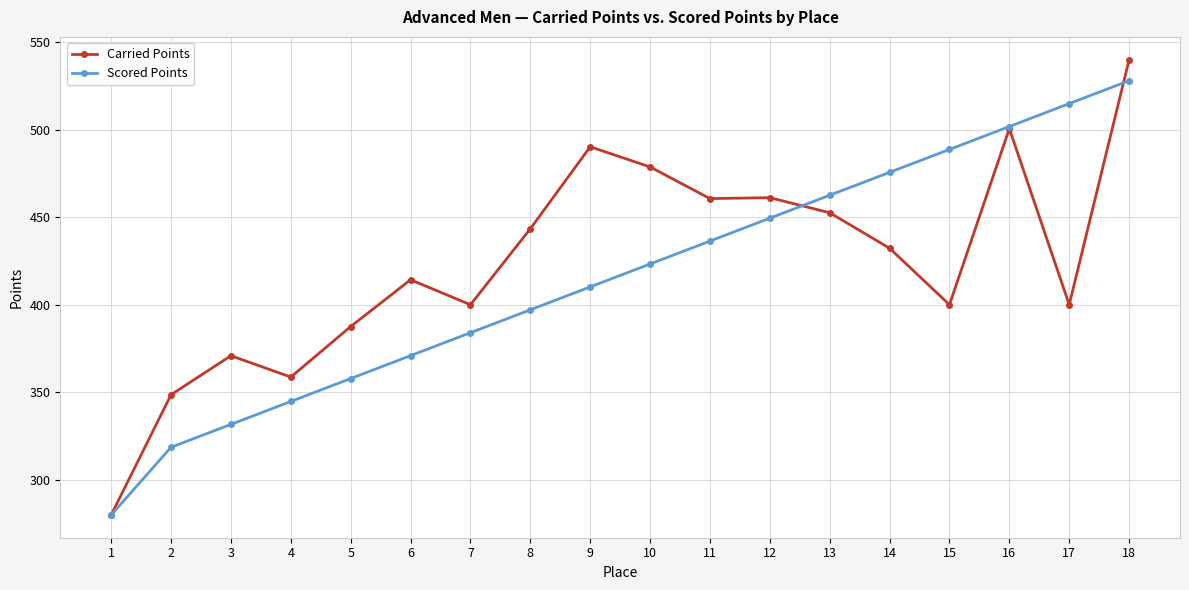

True or false: Scored Points and Carried Points intersect in this chart.

True